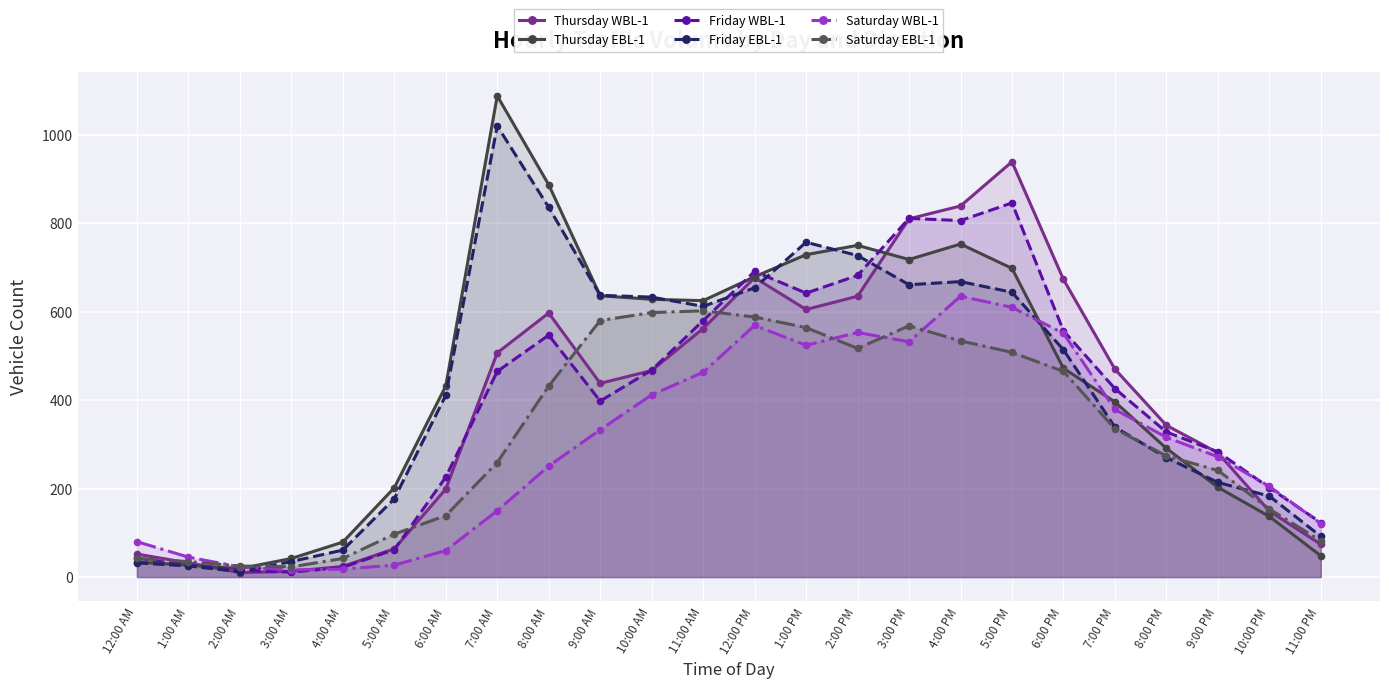

What is the difference between the maximum and second lowest values in the Saturday WBL-1 series?

617